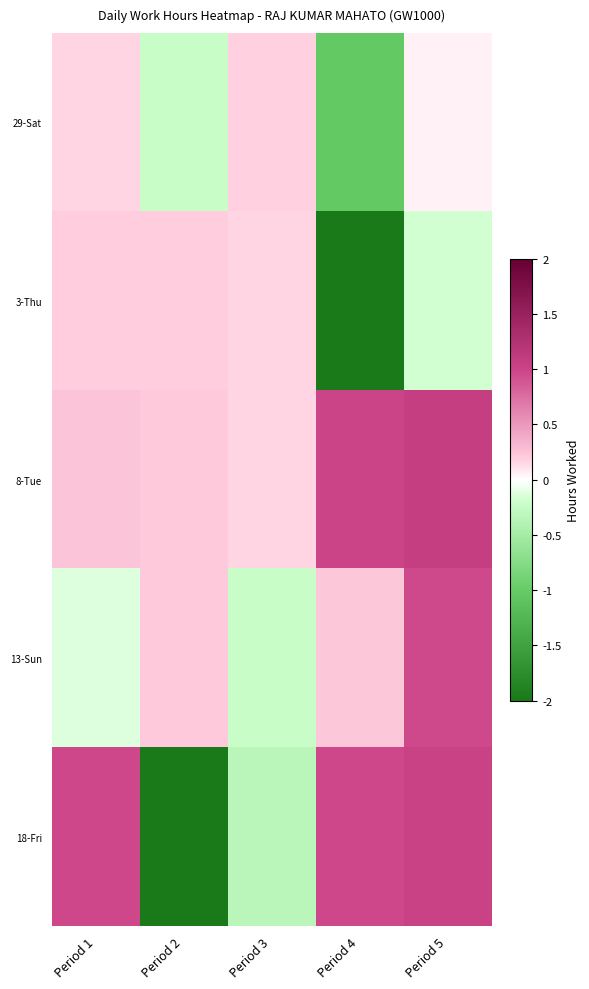

Reading right to left, list all the values displayed in this chart.

29-Sat: Period 5=0.1	Period 4=-1.0	Period 3=0.2	Period 2=-0.2	Period 1=0.2
3-Thu: Period 5=-0.2	Period 4=-2.9	Period 3=0.2	Period 2=0.2	Period 1=0.2
8-Tue: Period 5=1.1	Period 4=1.0	Period 3=0.2	Period 2=0.2	Period 1=0.2
13-Sun: Period 5=1.0	Period 4=0.2	Period 3=-0.2	Period 2=0.2	Period 1=-0.1
18-Fri: Period 5=1.0	Period 4=1.0	Period 3=-0.3	Period 2=-2.9	Period 1=1.0